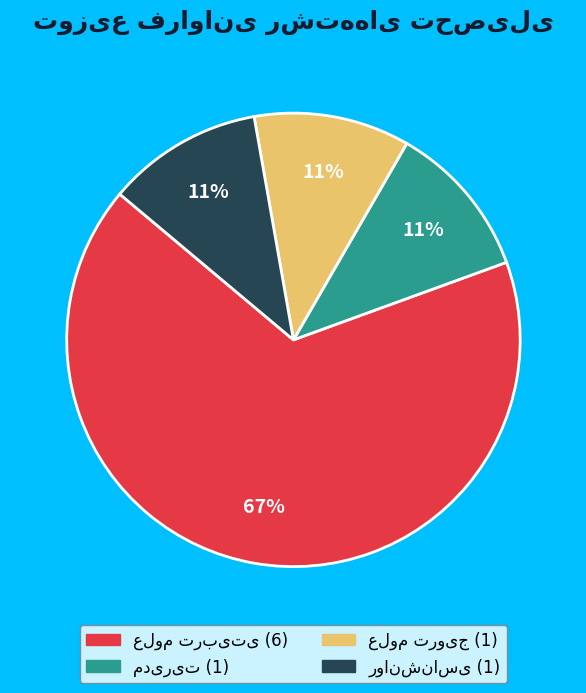

To the nearest percent, what is the difference between the largest and smallest slice percentages?

56%